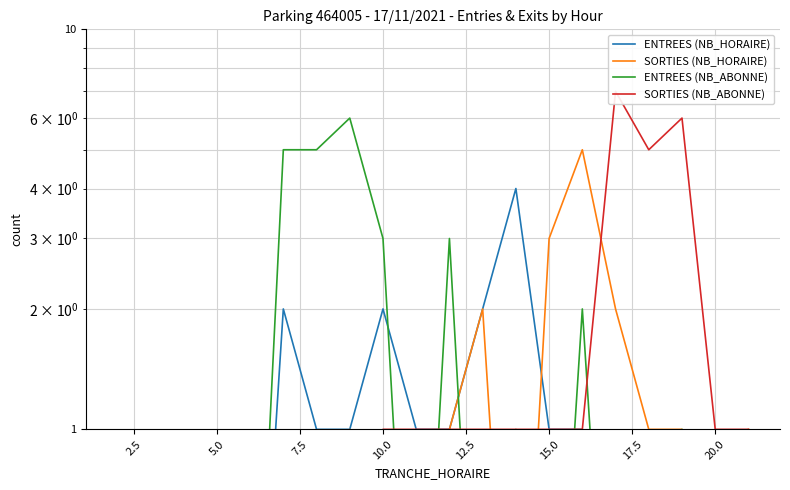

Which series has the widest spread of values?

SORTIES (NB_ABONNE)